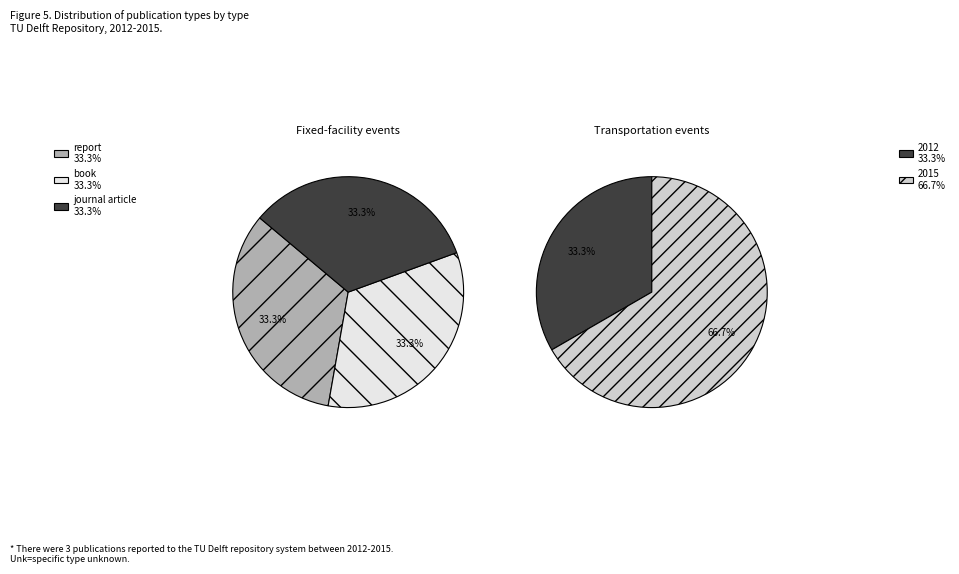

Is it true that report is 33% of the pie?

True